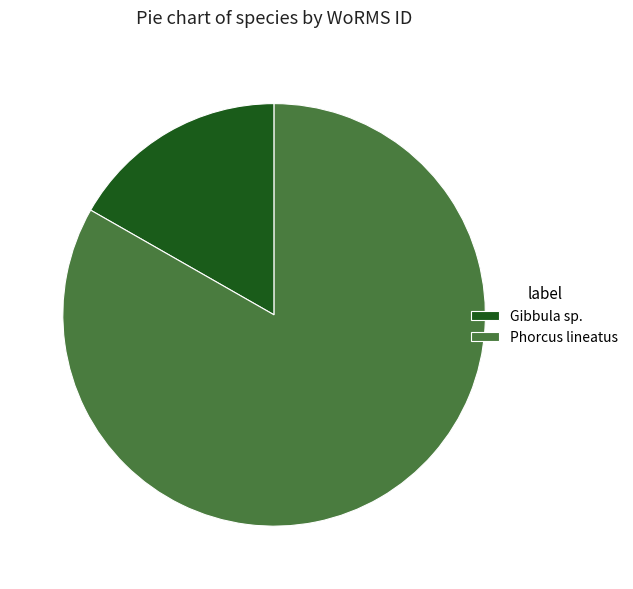

Is the sum of Gibbula sp. and Phorcus lineatus greater than half?

Yes